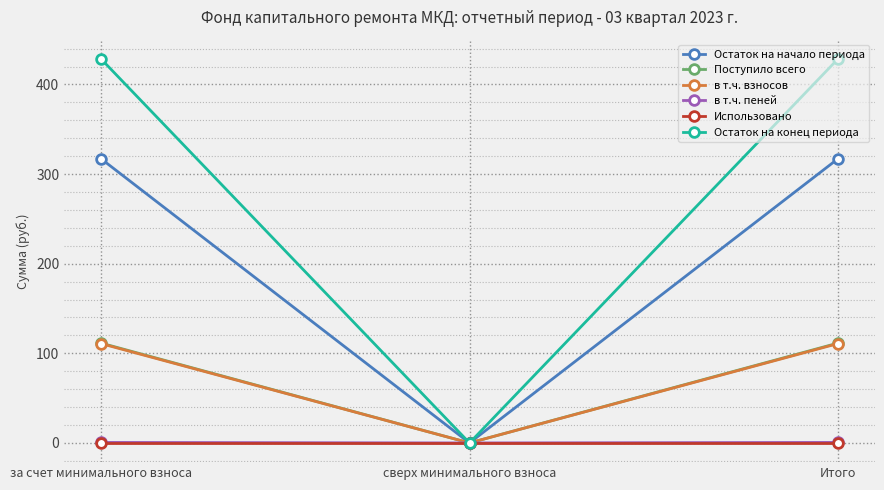

Between за счет минимального взноса and сверх минимального взноса, which series saw the biggest shift?

Остаток на конец периода